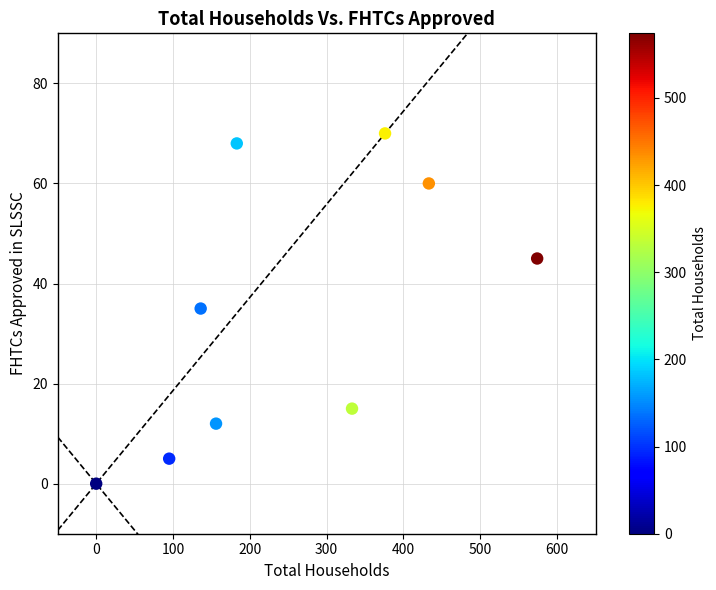

What is the average Y value?

34